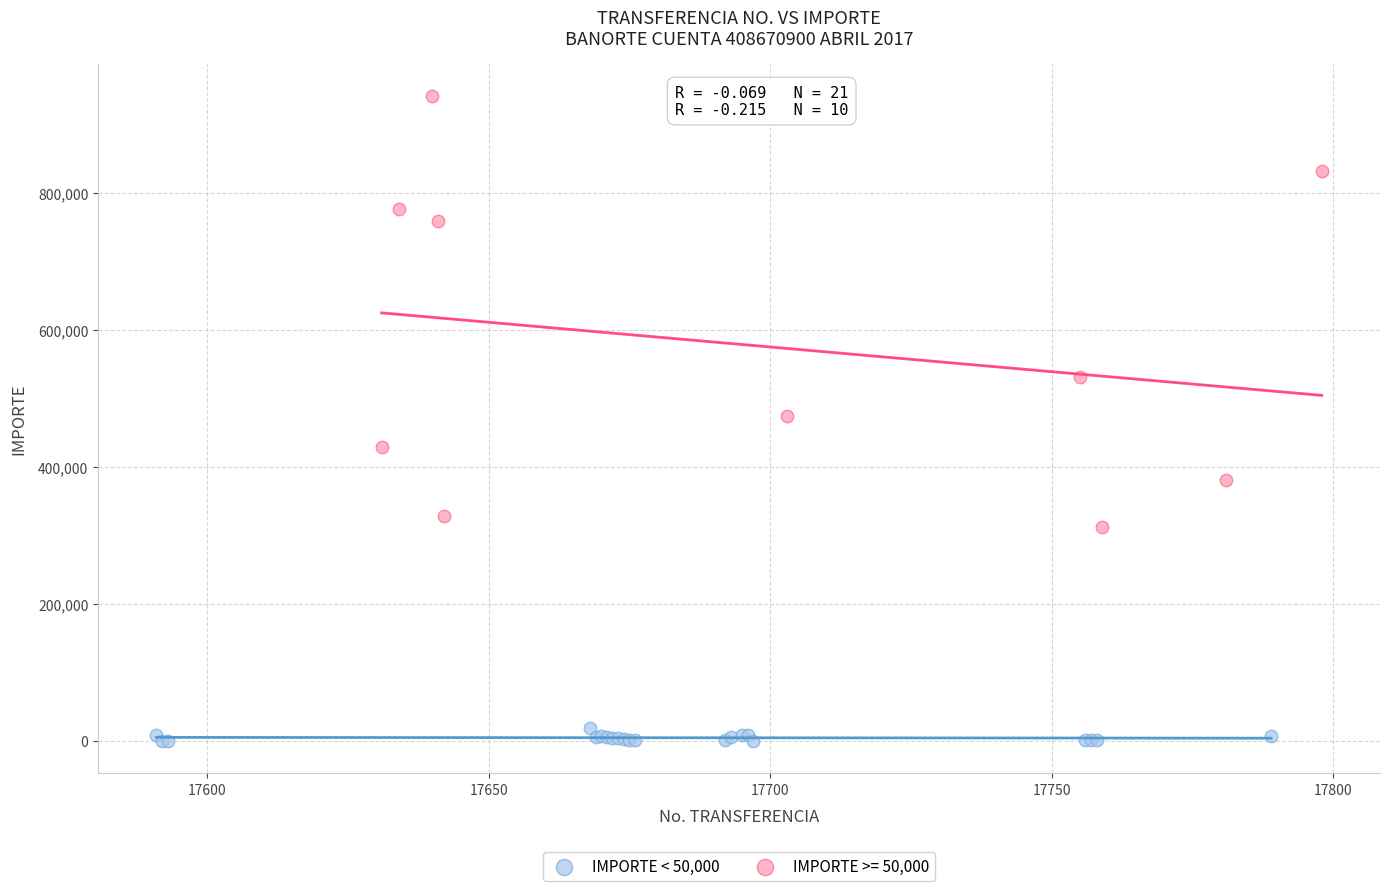

Which series reaches the maximum Y coordinate?

IMPORTE >= 50,000